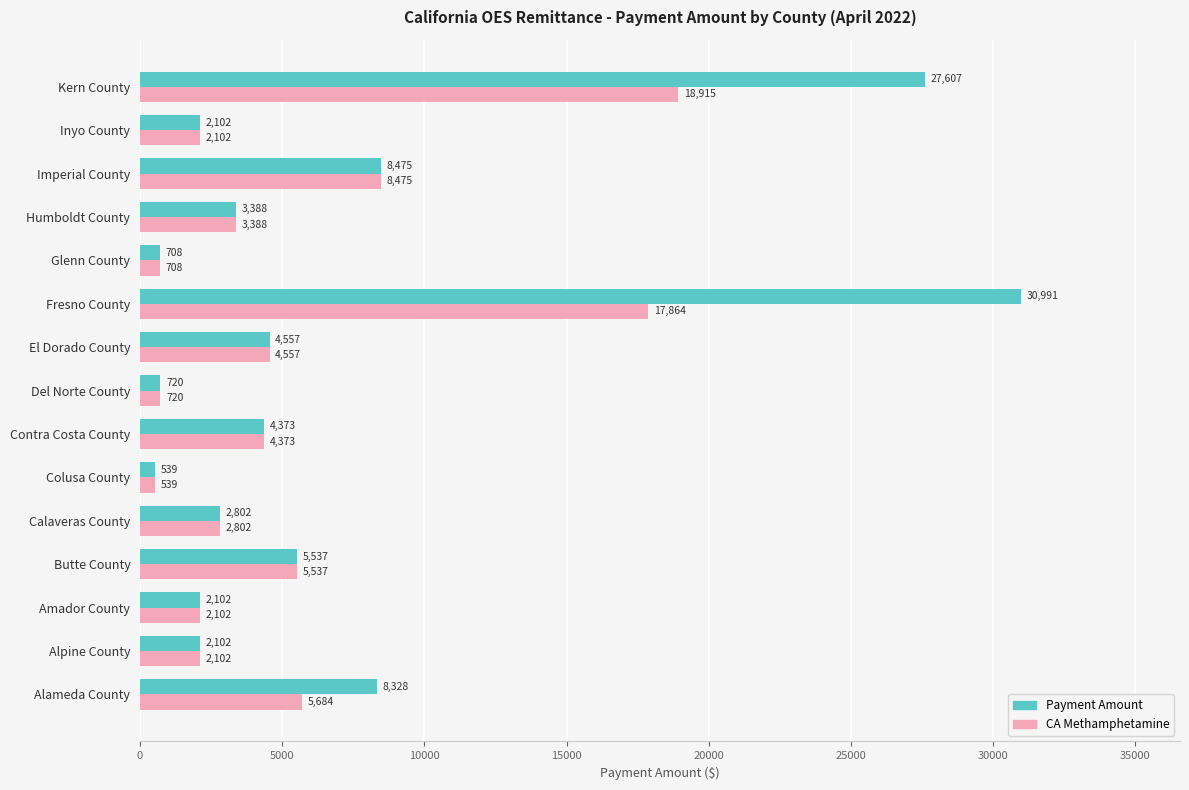

Which series has the widest spread of values?

Payment Amount